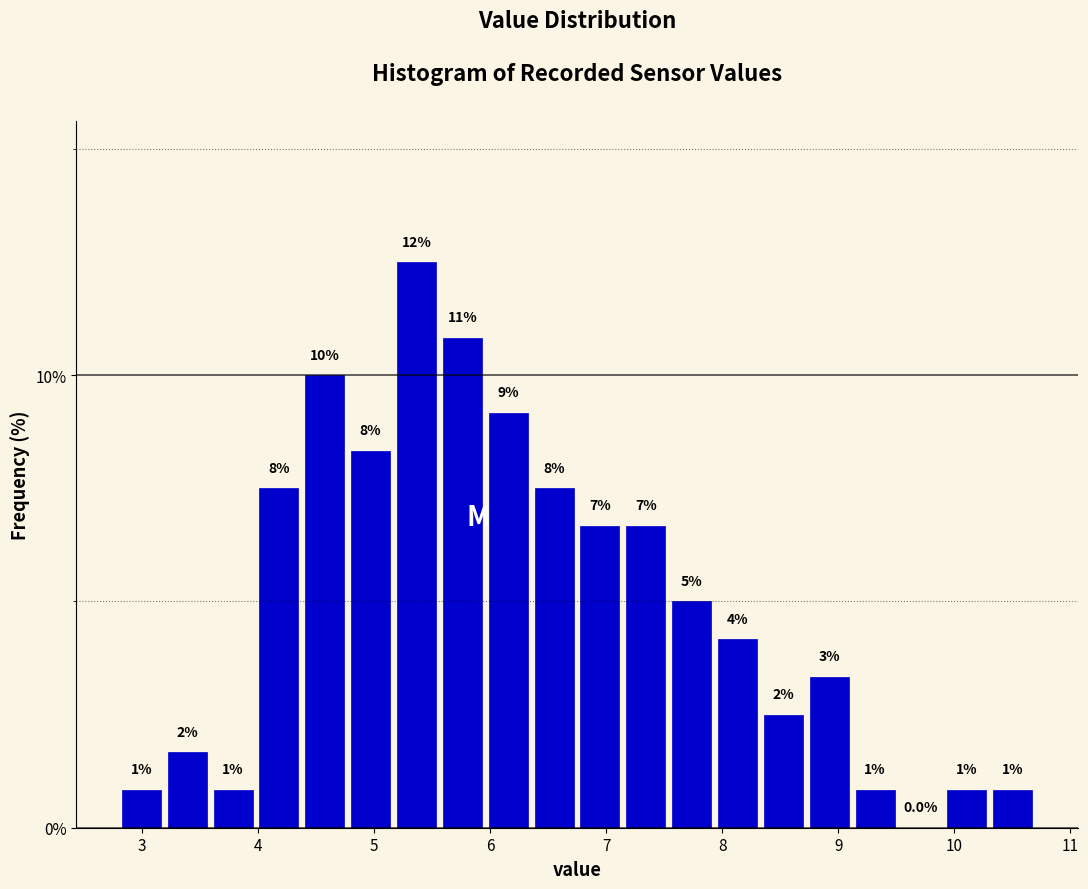

Read against the x-axis, roughly where is the centre of the tallest bar?

5.4